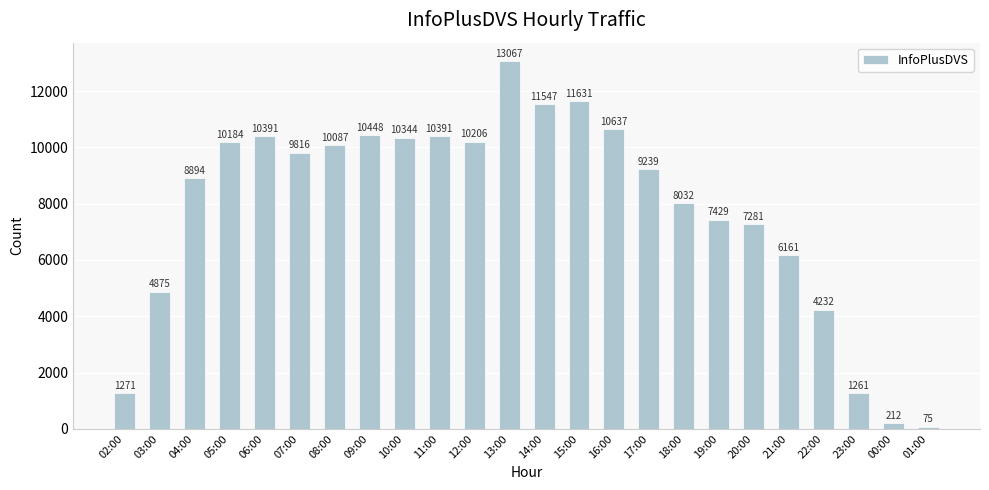

How many series are shown in this chart?

1